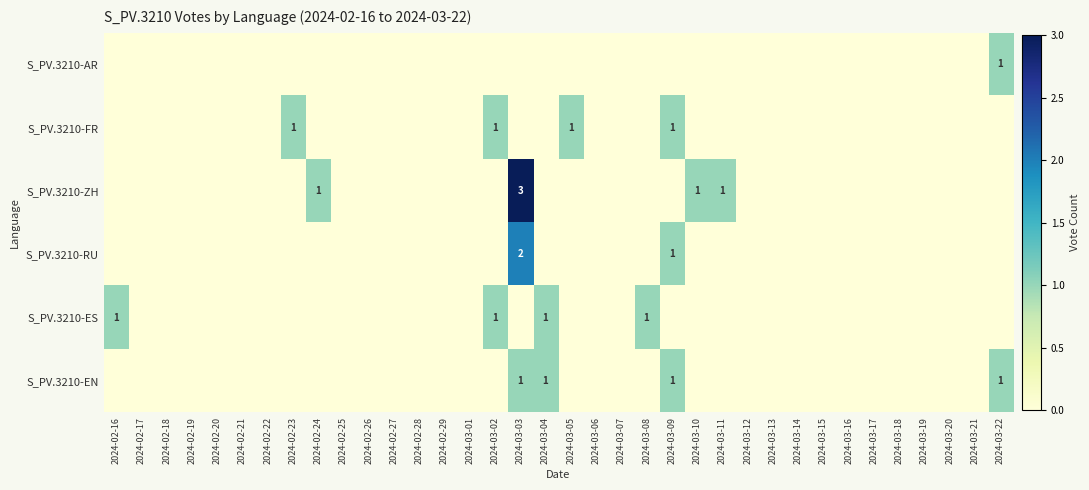

Which category has the highest value in the S_PV.3210-EN series?

2024-03-03